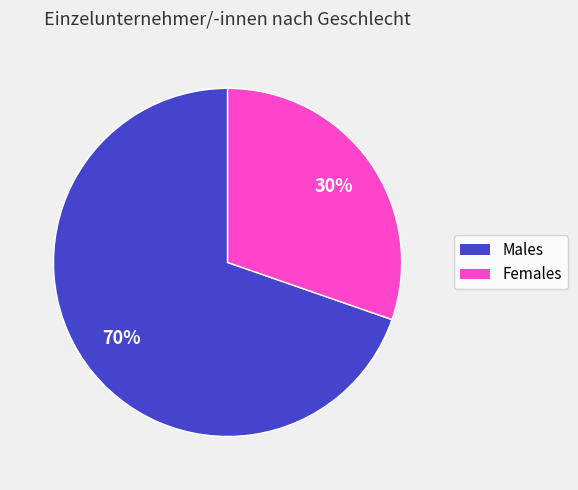

Does any single category account for the majority?

Yes